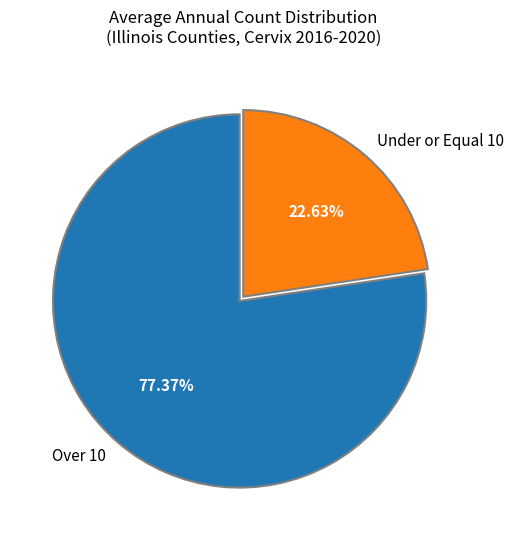

Approximately how many times larger is the value at Over 10 compared to Under or Equal 10?

3.4